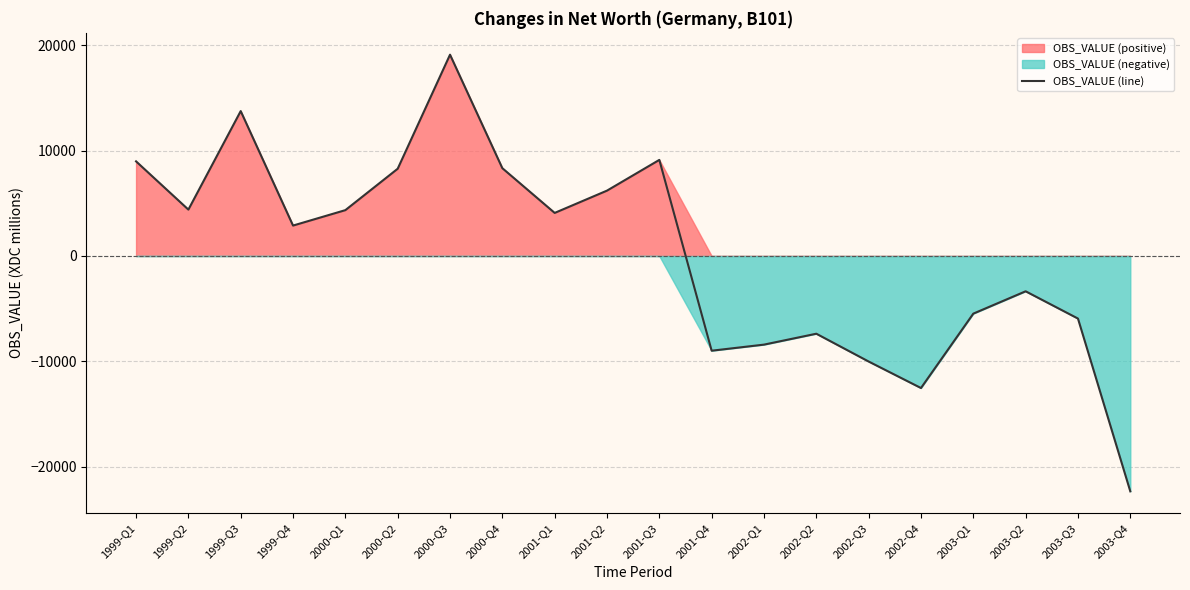

Reading left to right, list all the values displayed in this chart.

8980	4401	13750	2887	4351	8280	19102	8331	4087	6203	9119	-8988	-8411	-7376	-10014	-12529	-5471	-3350	-5937	-22331